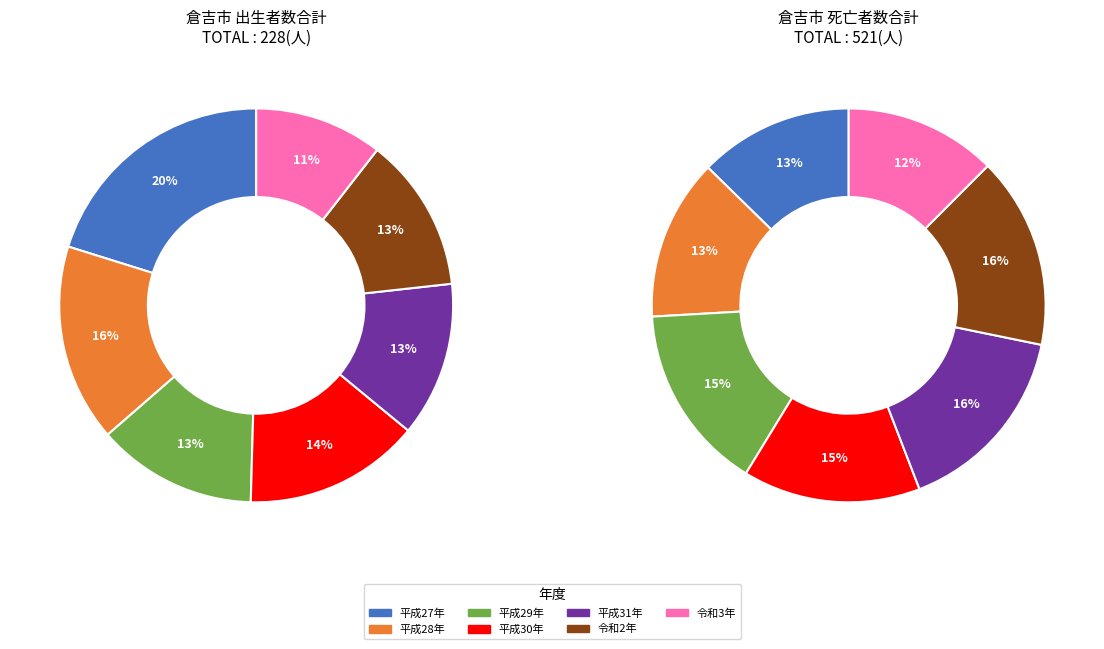

To the nearest percent, what is the difference between the largest and smallest slice percentages?

10%